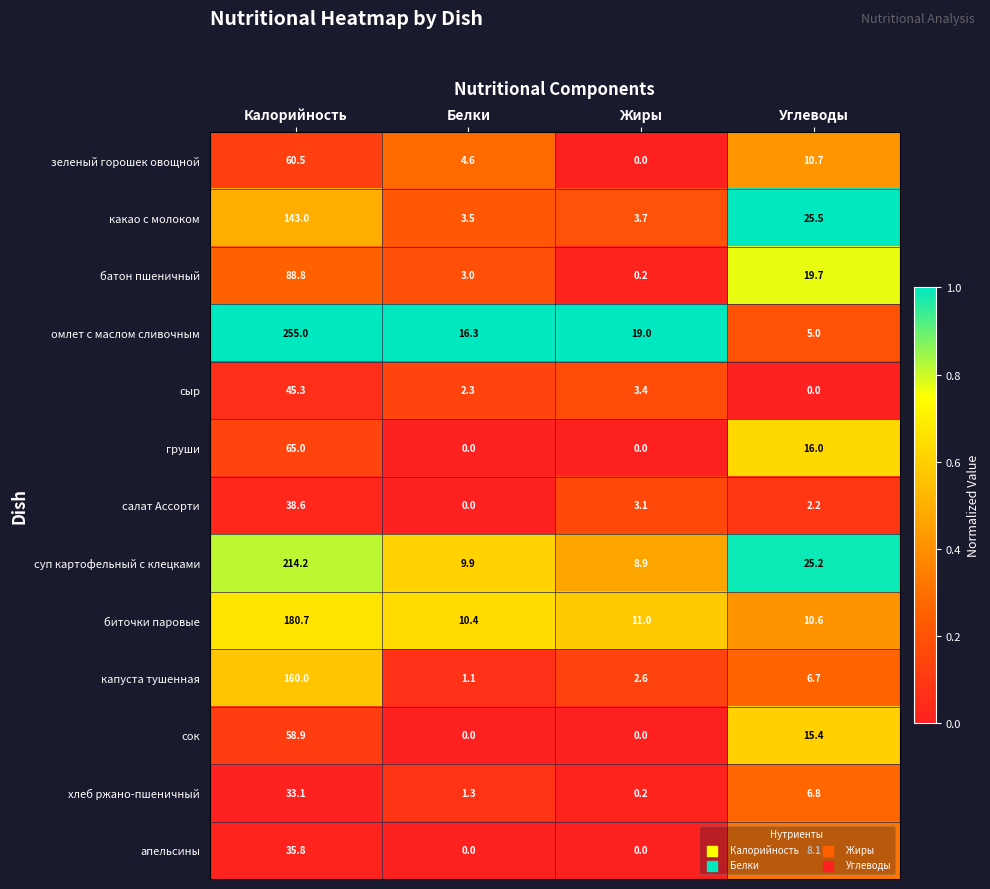

True or false: груши has a value of 0.0 at Белки.

True